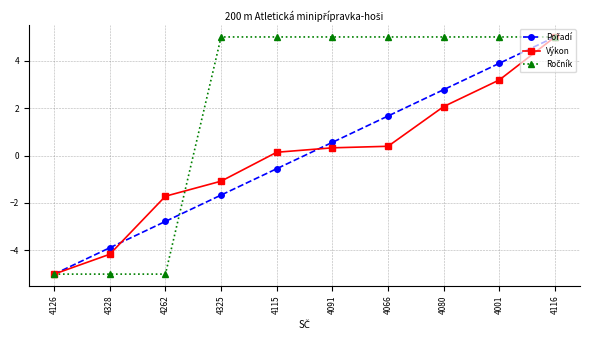

What position from the left is 4126?

1